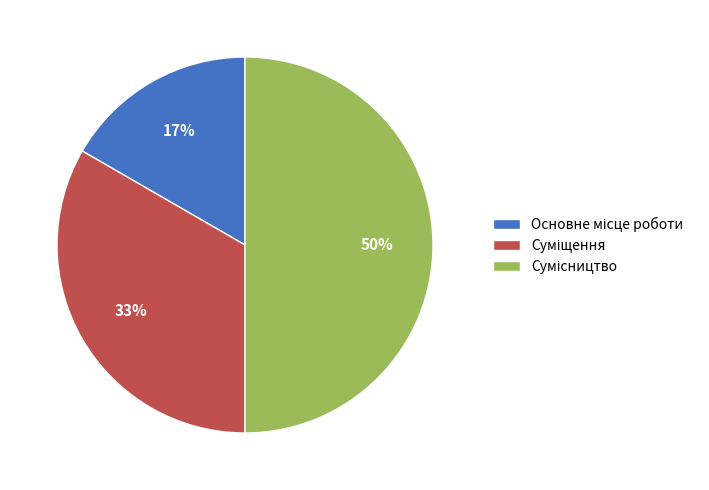

How many segments does this pie chart have?

3